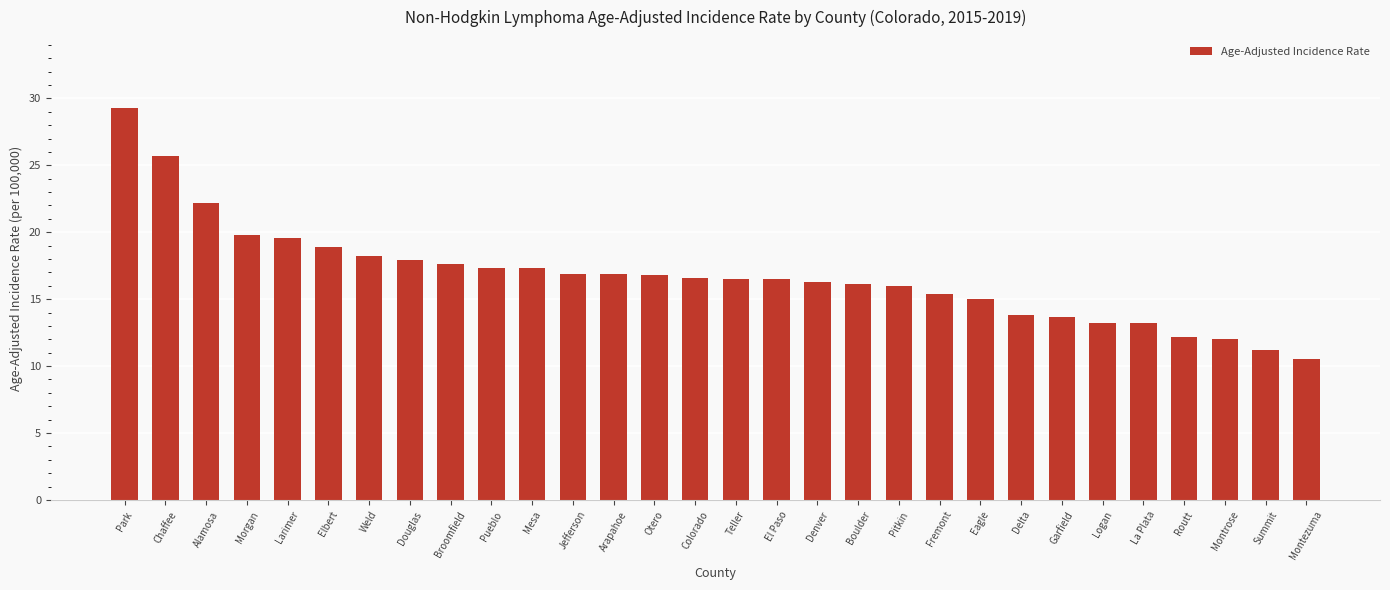

Approximately how many times larger is the value at Alamosa compared to Boulder?

1.4